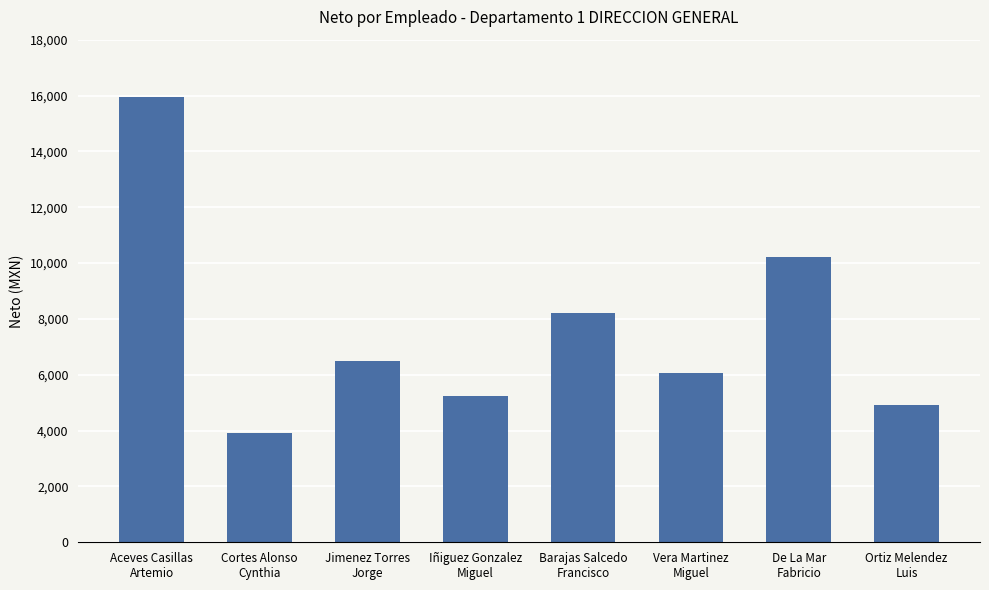

What is the value of the 3rd bar from the left?

6502